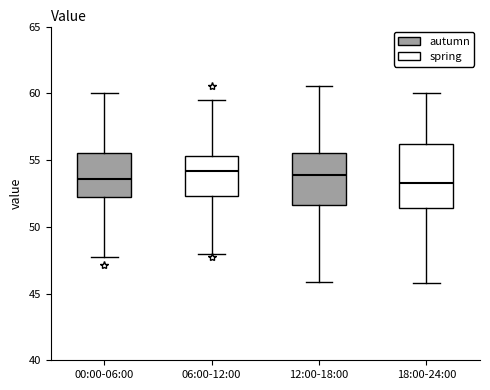

Where does the lower whisker of the box for 06:00-12:00 end on the y-axis? The values are not printed on the chart, so give them approximately, as read against the axis.

48.0